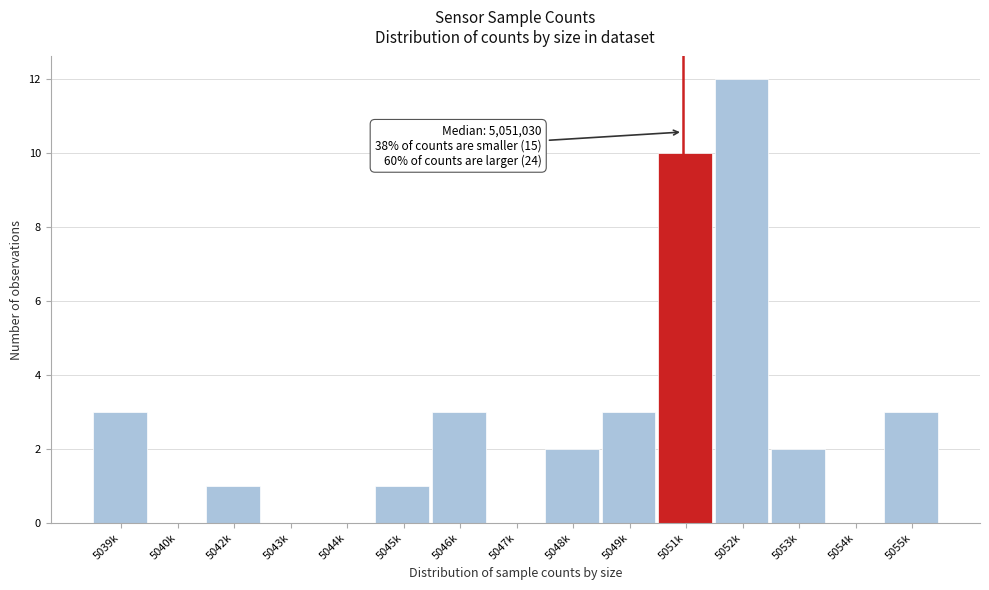

Reading left to right, extract all data points from this chart.

5039k=3	5040k=0	5042k=1	5043k=0	5044k=0	5045k=1	5046k=3	5047k=0	5048k=2	5049k=3	5051k=10	5052k=12	5053k=2	5054k=0	5055k=3